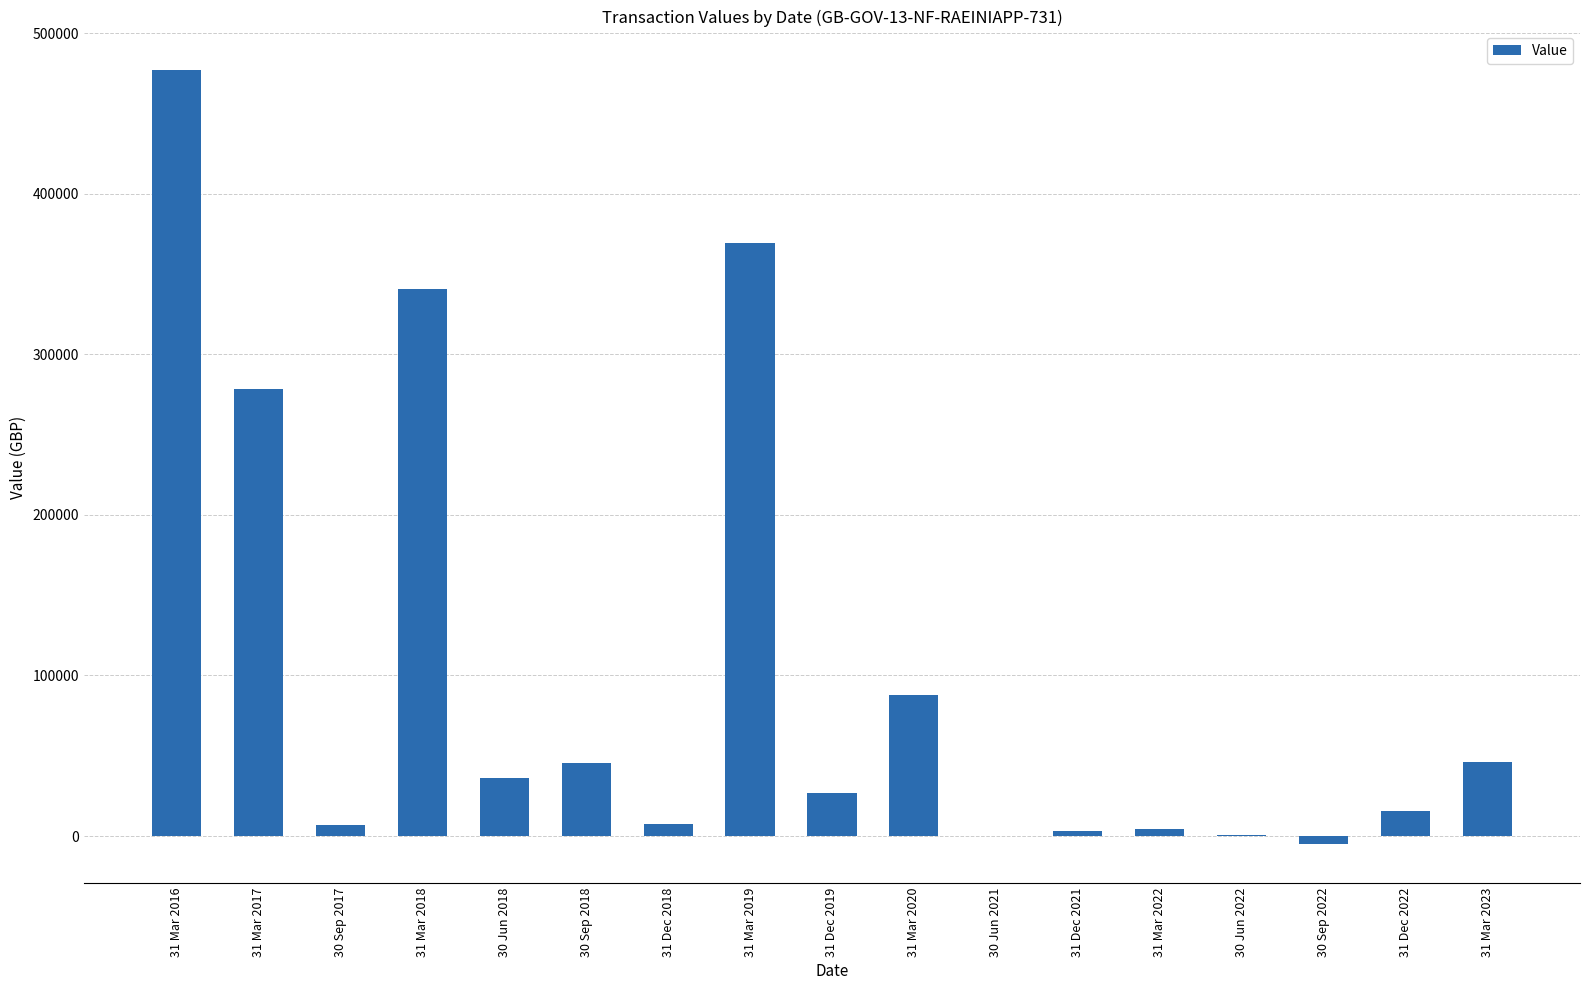

What is the difference between the values at 31 Dec 2018 and 31 Dec 2019?

19385.7